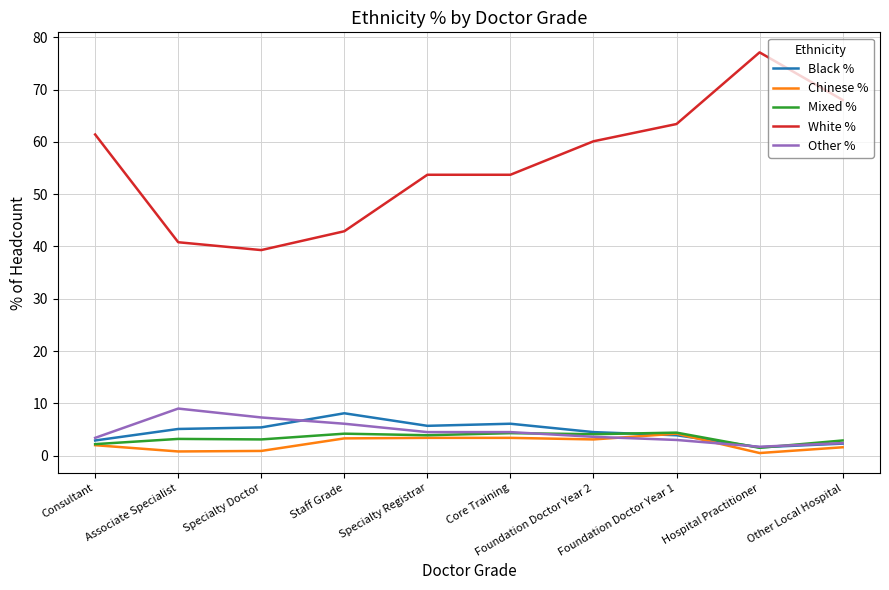

What are all the series names shown in the legend?

Black %, Chinese %, Mixed %, White %, Other %